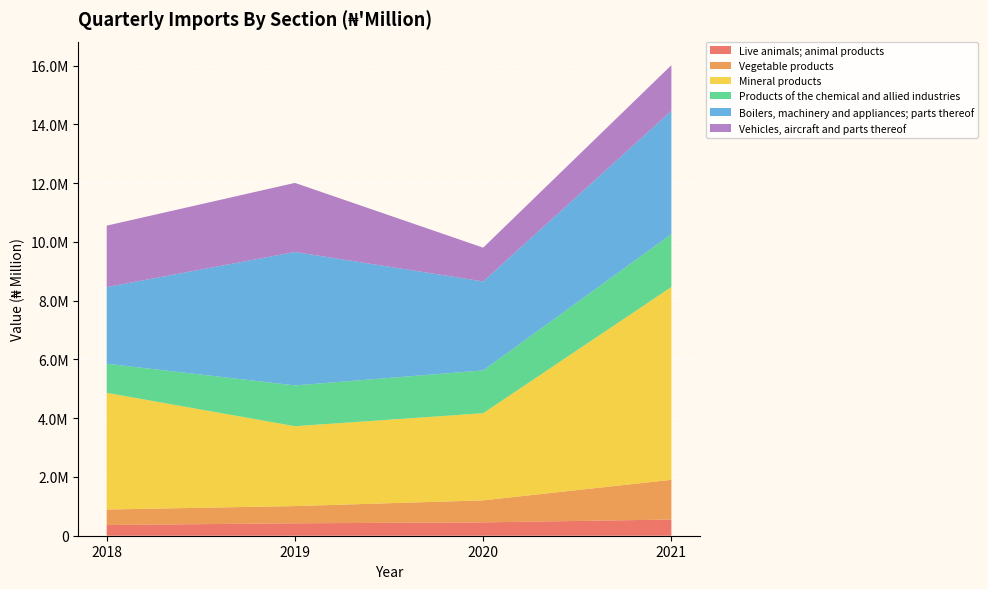

Reading right to left, what are all the values shown in this chart?

Live animals; animal products: 2021=551226.0	2020=454519.5	2019=422943.7	2018=364981.8
Vegetable products: 2021=1351406.4	2020=749386.8	2019=585882.7	2018=526675.7
Mineral products: 2021=6563003.5	2020=2965201.7	2019=2718829.7	2018=3971207.4
Products of the chemical and allied industries: 2021=1799433.2	2020=1456617.9	2019=1388030.9	2018=990846.3
Boilers, machinery and appliances; parts thereof: 2021=4195174.6	2020=3029165.9	2019=4541153.1	2018=2608882.8
Vehicles, aircraft and parts thereof: 2021=1555881.2	2020=1149412.3	2019=2351983.4	2018=2091185.0